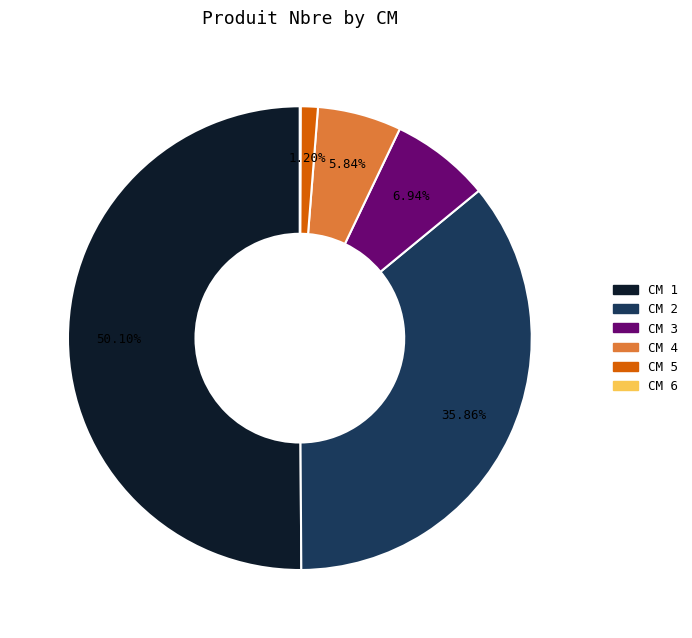

Count the number of slices in the pie.

6